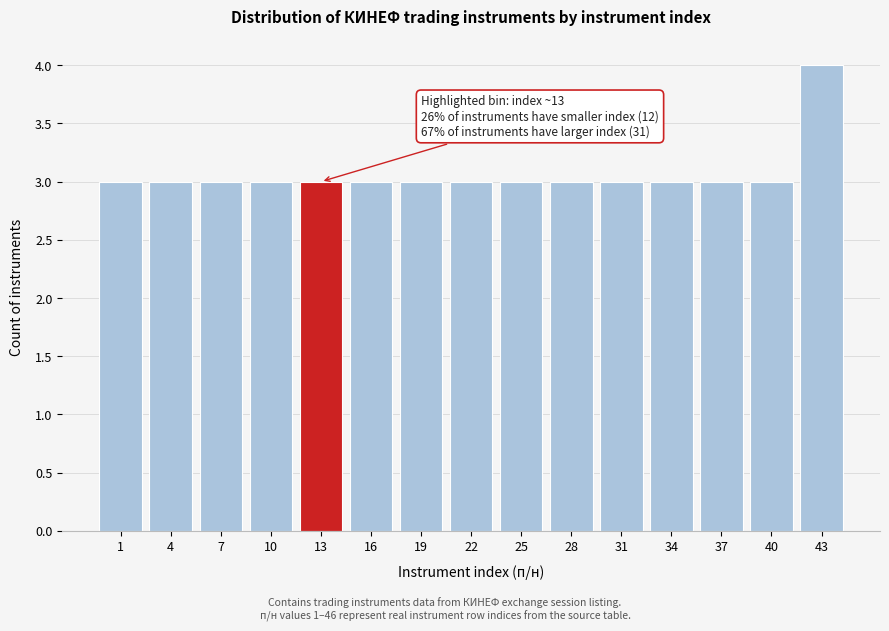

Reading left to right, extract all data points from this chart.

3	3	3	3	3	3	3	3	3	3	3	3	3	3	4